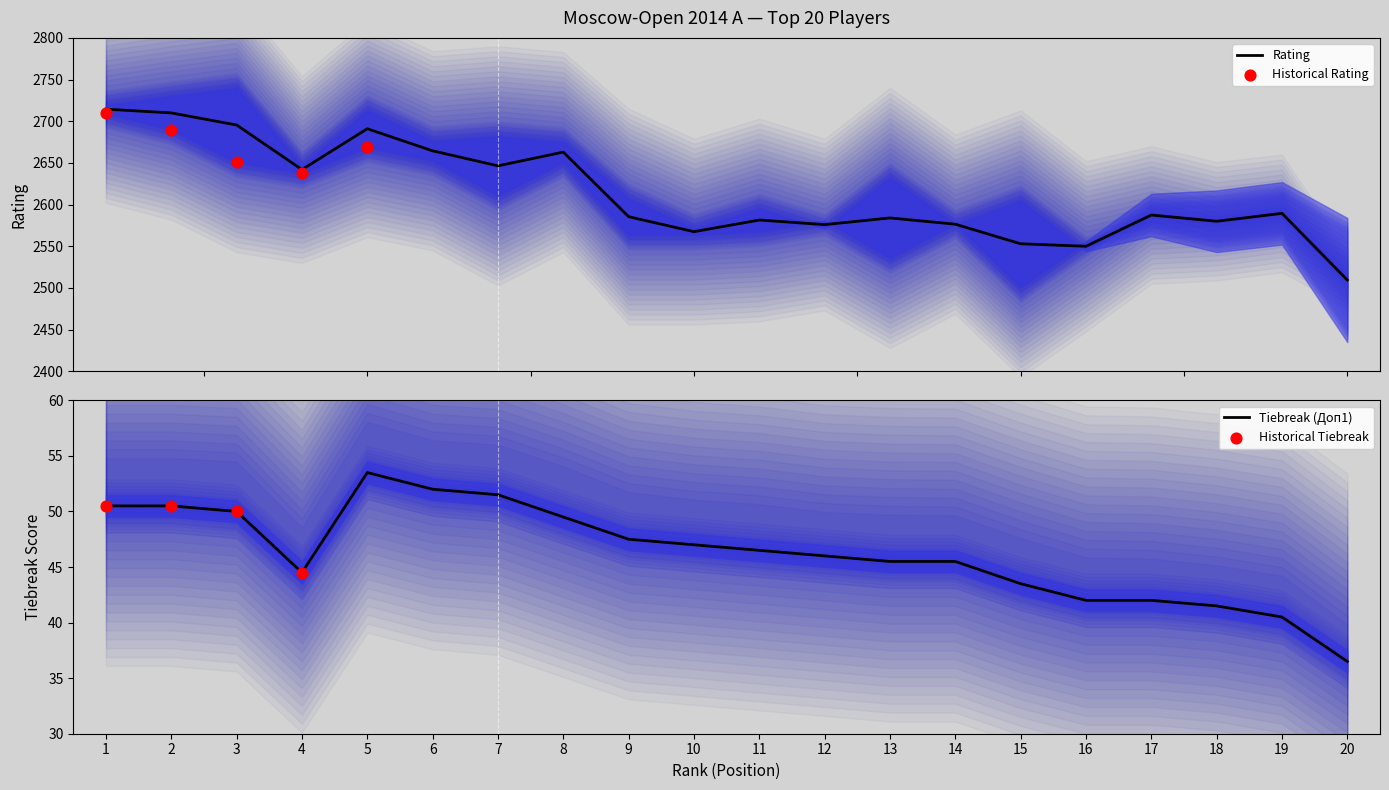

What is the highest value of the Rating series?

2714.5